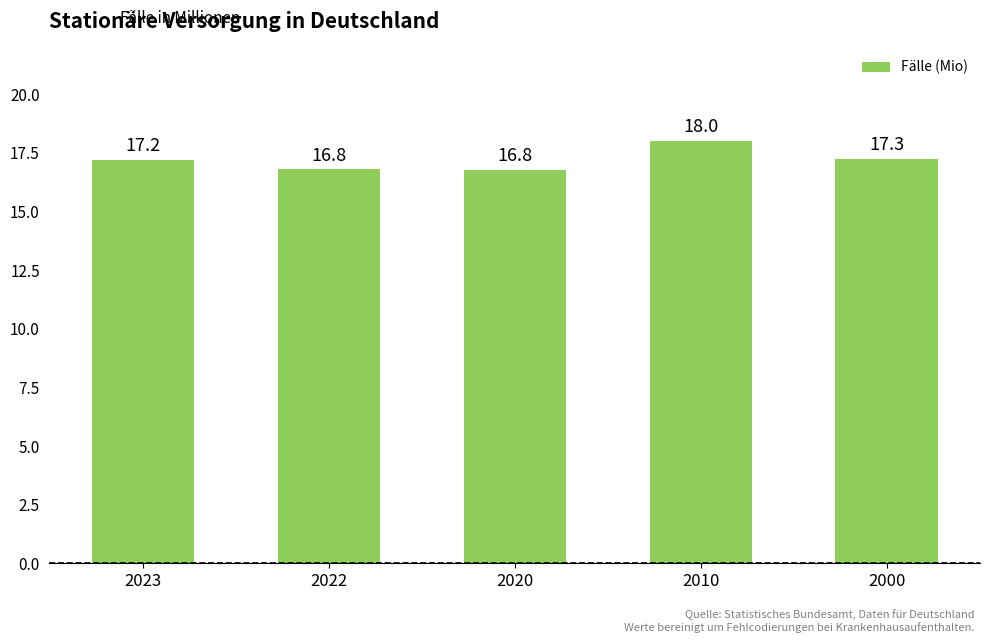

Reading left to right, what are all the values shown in this chart?

17.2	16.8	16.8	18.0	17.3